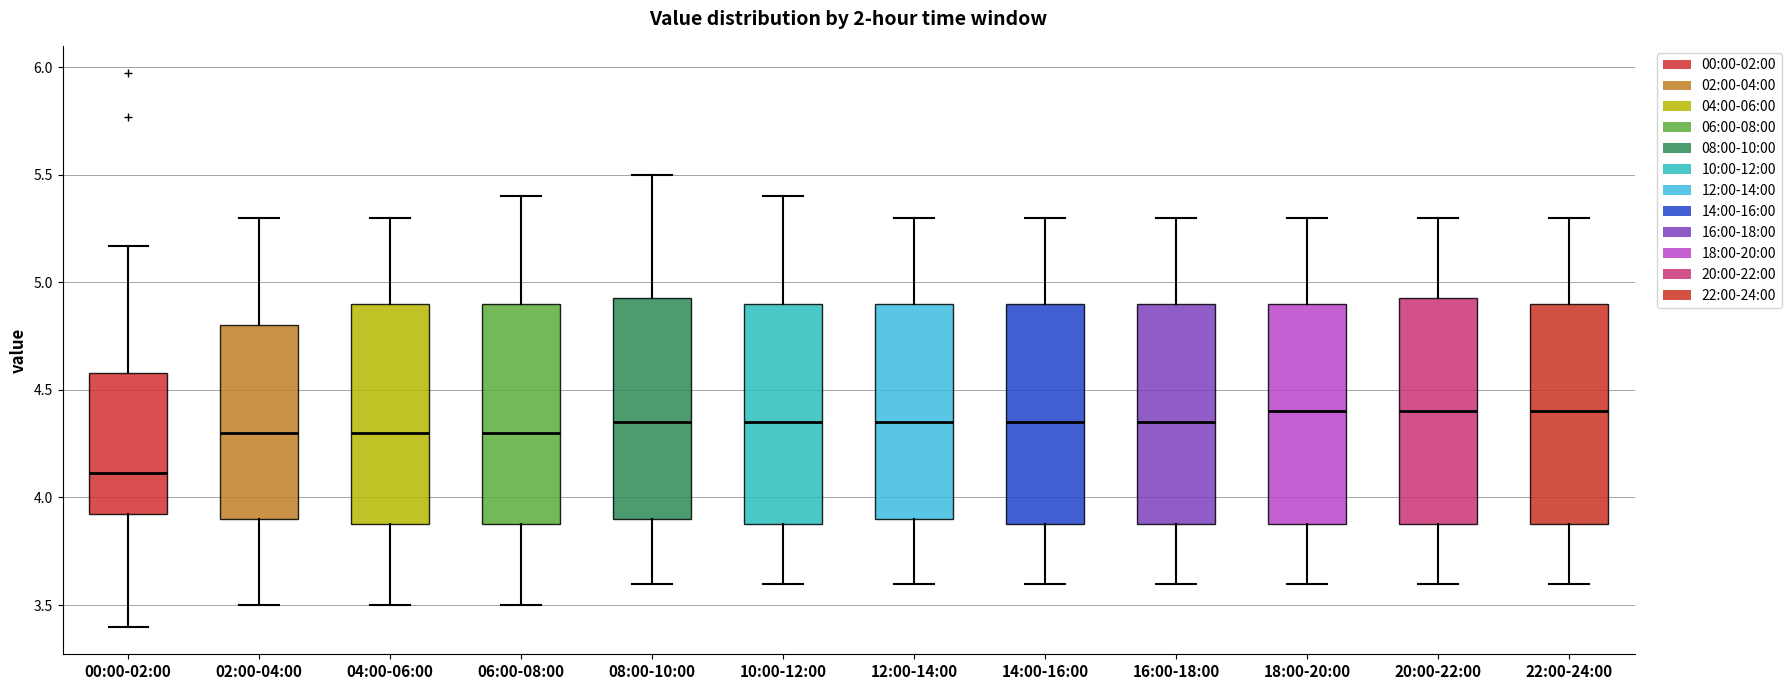

Reading left to right, read every box against the y-axis: the position of its median line, the range the box covers, and the ends of its whiskers. The values are not printed on the chart, so give them approximately, as read against the axis.

00:00-02:00: median 4.10, box 3.90 to 4.60, whiskers 3.40 to 5.15
02:00-04:00: median 4.30, box 3.90 to 4.80, whiskers 3.50 to 5.30
04:00-06:00: median 4.30, box 3.90 to 4.90, whiskers 3.50 to 5.30
06:00-08:00: median 4.30, box 3.90 to 4.90, whiskers 3.50 to 5.40
08:00-10:00: median 4.35, box 3.90 to 4.95, whiskers 3.60 to 5.50
10:00-12:00: median 4.35, box 3.90 to 4.90, whiskers 3.60 to 5.40
12:00-14:00: median 4.35, box 3.90 to 4.90, whiskers 3.60 to 5.30
14:00-16:00: median 4.35, box 3.90 to 4.90, whiskers 3.60 to 5.30
16:00-18:00: median 4.35, box 3.90 to 4.90, whiskers 3.60 to 5.30
18:00-20:00: median 4.40, box 3.90 to 4.90, whiskers 3.60 to 5.30
20:00-22:00: median 4.40, box 3.90 to 4.95, whiskers 3.60 to 5.30
22:00-24:00: median 4.40, box 3.90 to 4.90, whiskers 3.60 to 5.30